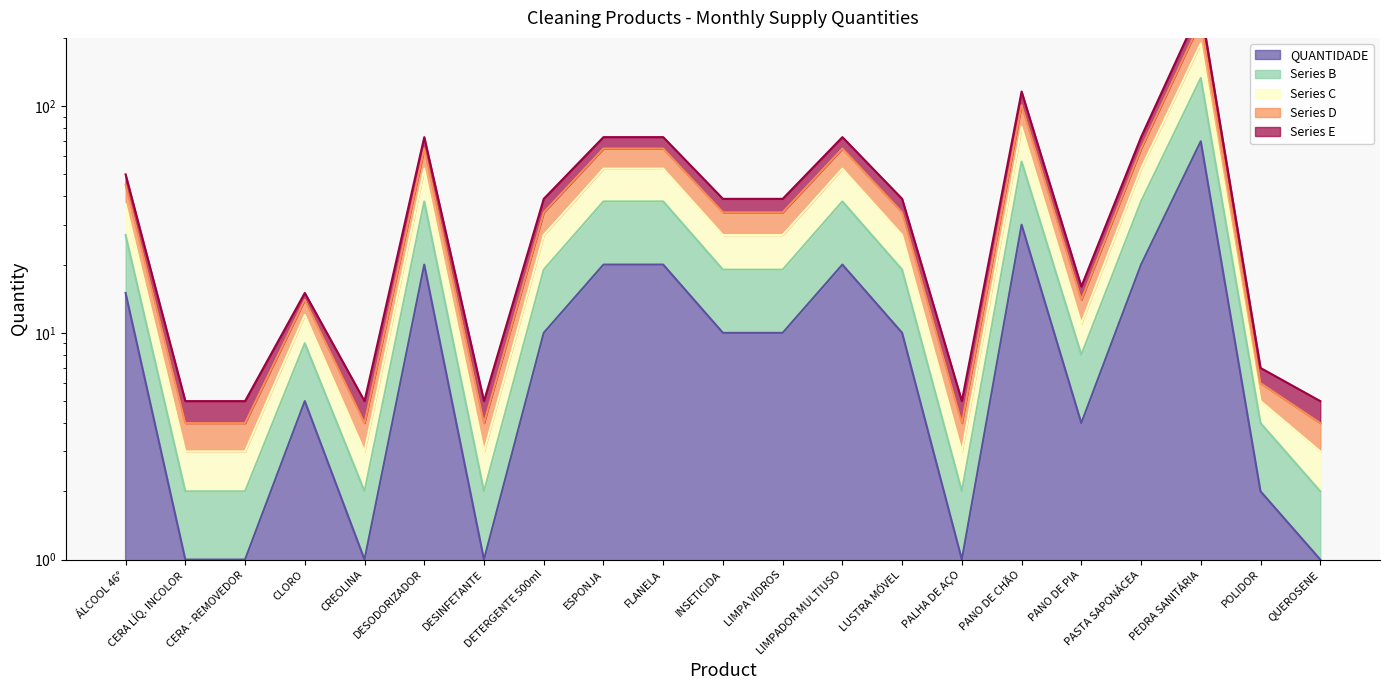

List the labels in order of Series C value, largest first.

PEDRA SANITÁRIA, PANO DE CHÃO, DESODORIZADOR, ESPONJA, FLANELA, LIMPADOR MULTIUSO, PASTA SAPONÁCEA, ÁLCOOL 46°, DETERGENTE 500ml, INSETICIDA, LIMPA VIDROS, LUSTRA MÓVEL, PANO DE PIA, CLORO, POLIDOR, CERA LÍQ. INCOLOR, CERA - REMOVEDOR, CREOLINA, DESINFETANTE, PALHA DE AÇO, QUEROSENE